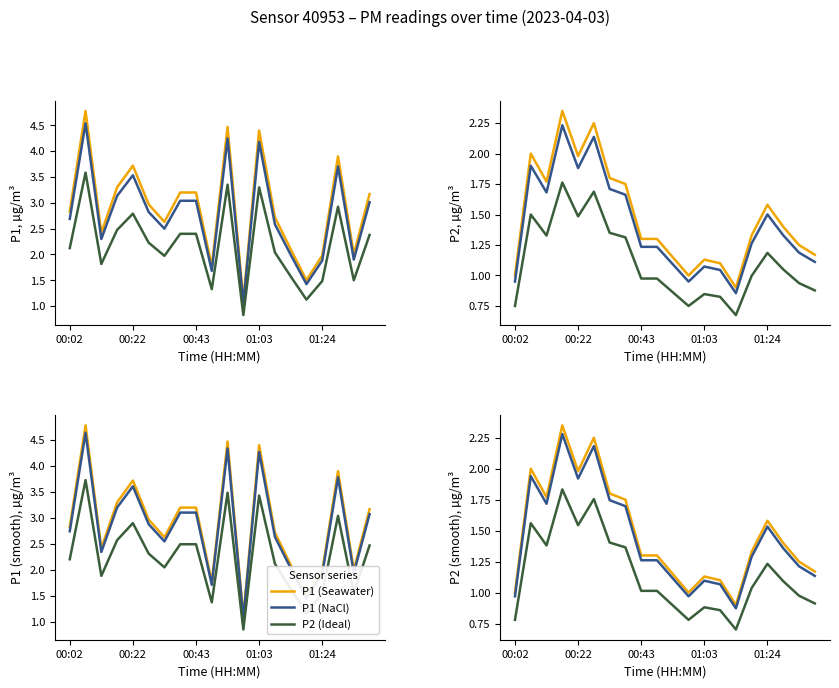

What is the minimum value shown in the chart?

0.7